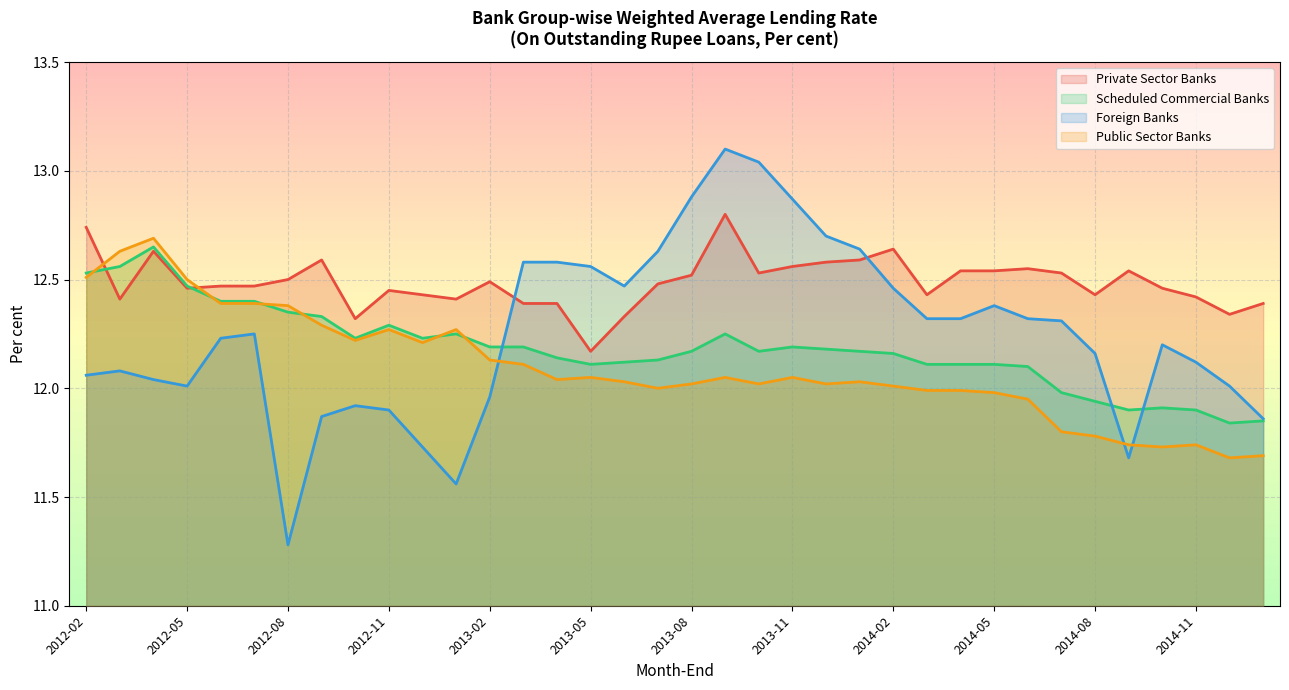

List the series in order of their peak value, highest first.

Foreign Banks, Private Sector Banks, Public Sector Banks, Scheduled Commercial Banks